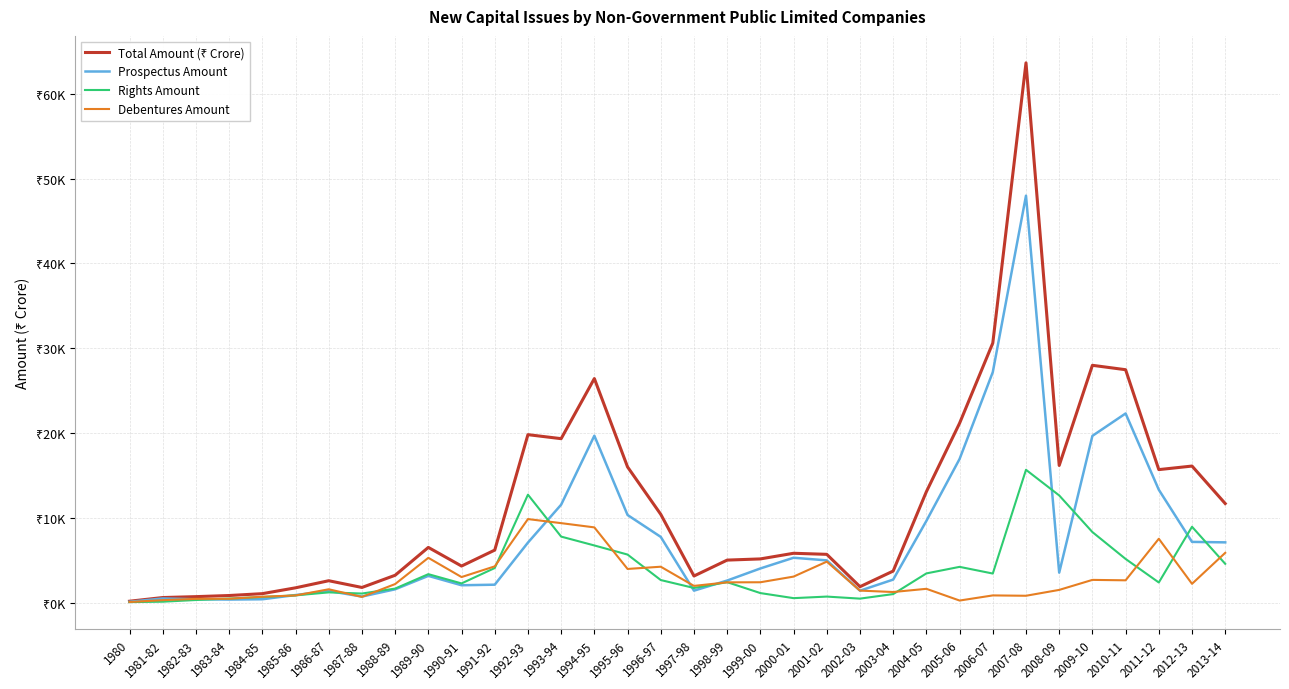

Is this an area chart (filled region under the line)?

No